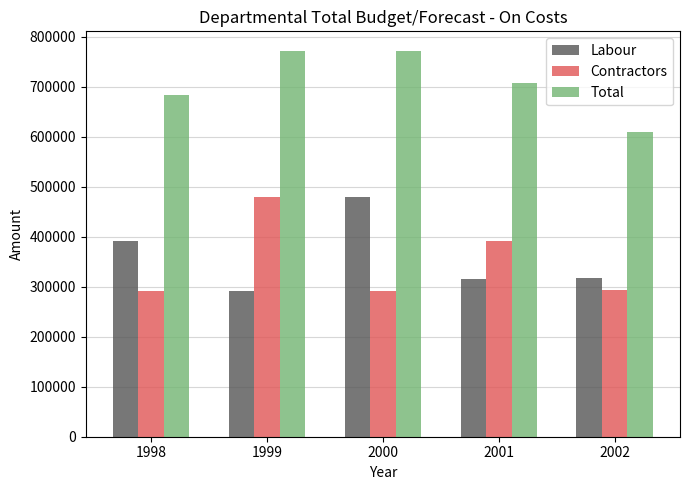

What is the total value across all series at 2002?

1220114